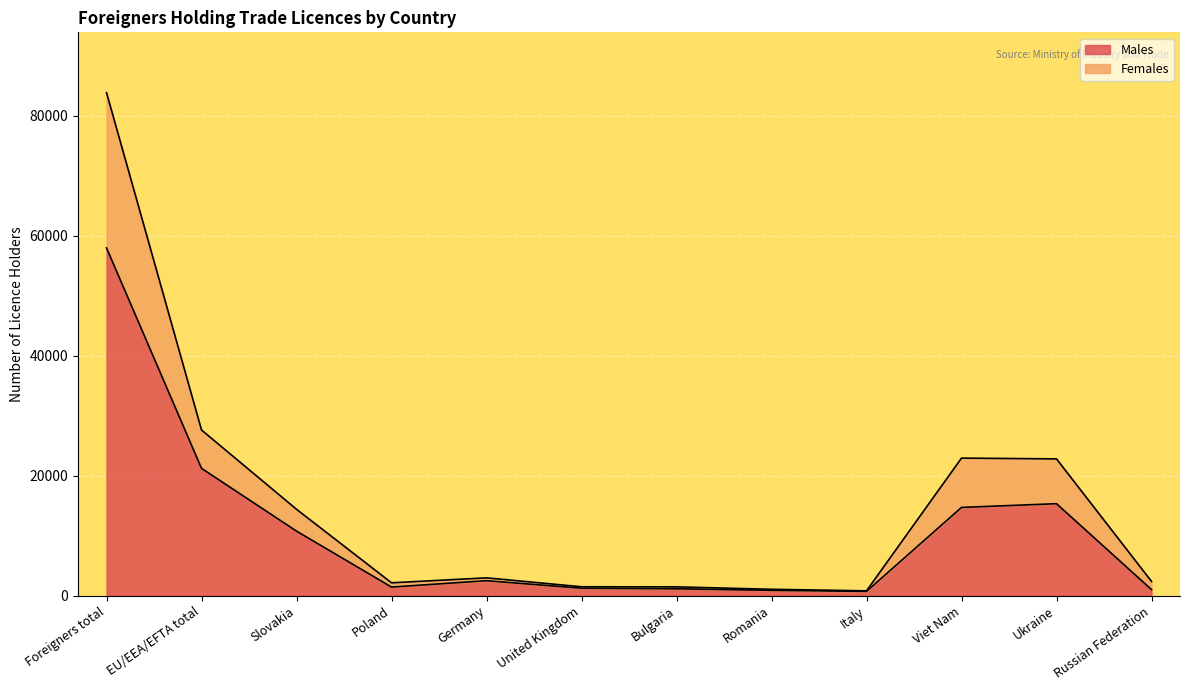

The value of Males at Viet Nam is 14703. True or false?

True